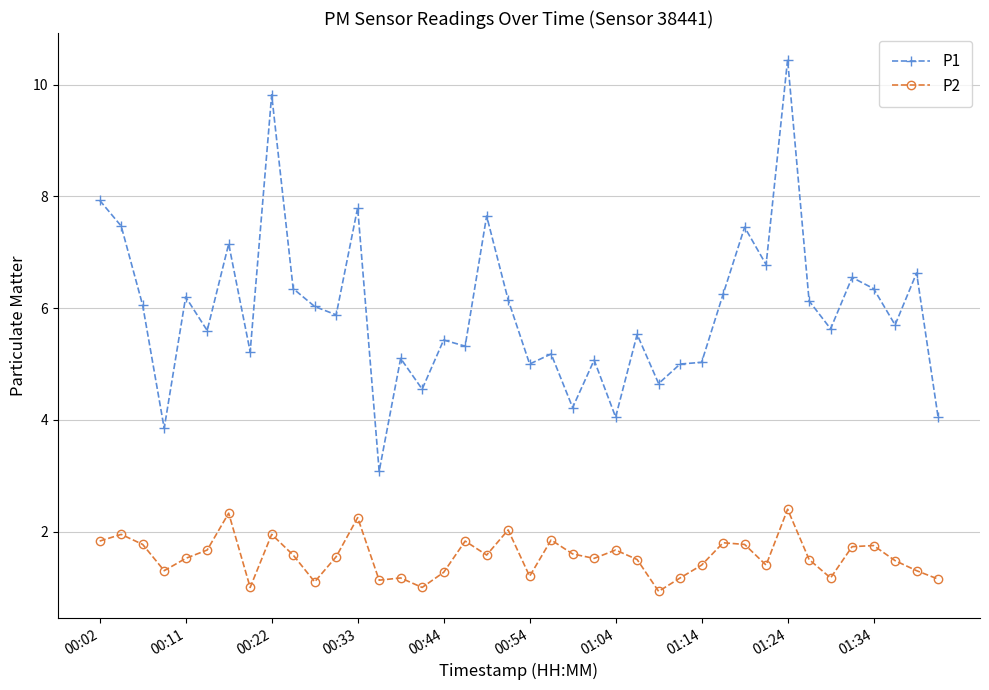

At how many categories does at least one series exceed 4?

38